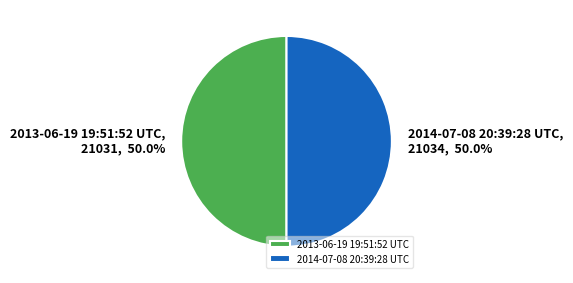

Do 2013-06-19 19:51:52 UTC and 2014-07-08 20:39:28 UTC together represent more than half of the pie?

Yes